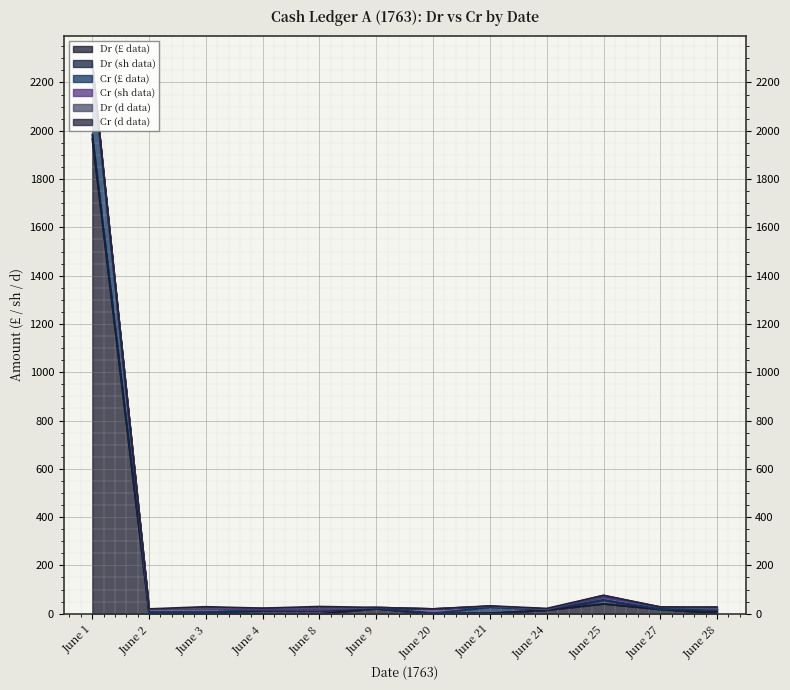

Rank the series by their maximum value, from highest to lowest.

Dr (£ data), Cr (£ data), Cr (sh data), Dr (sh data), Cr (d data), Dr (d data)